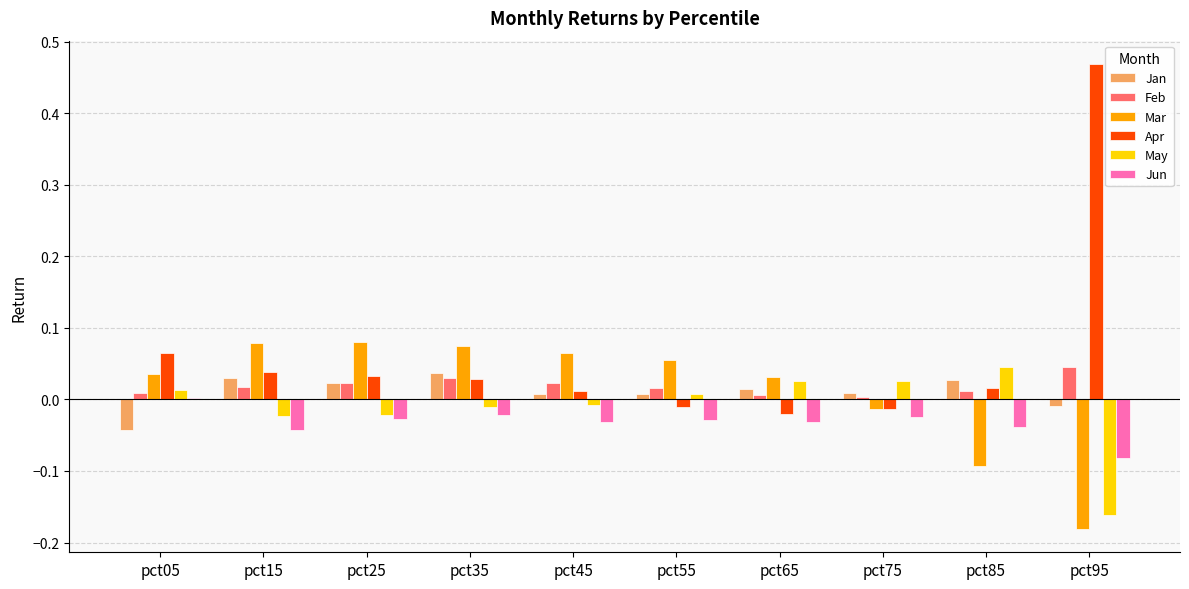

How many groups of bars are there?

10